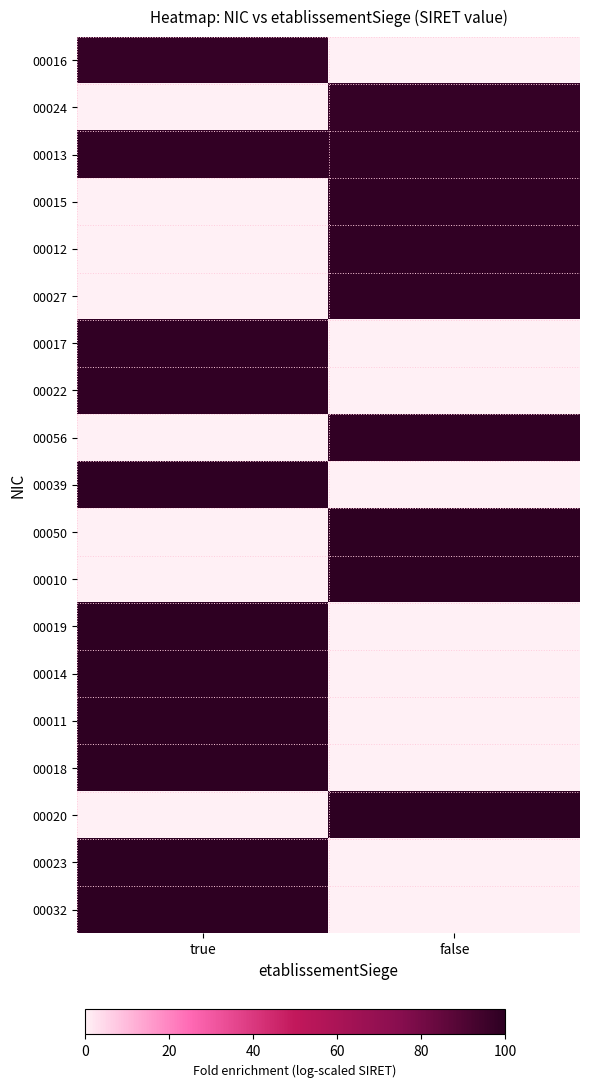

At which category is the sum across all series the highest?

true